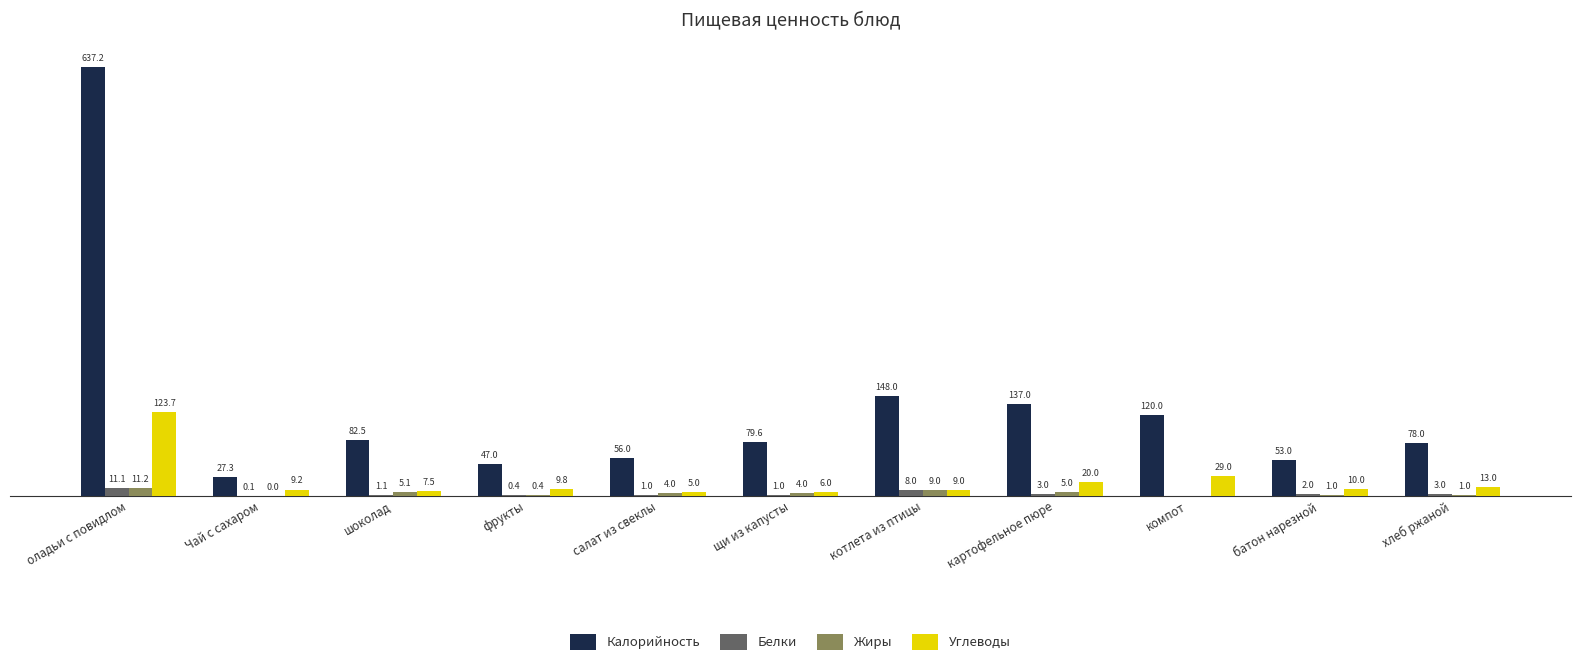

Where does the Жиры series first go above 4?

оладьи с повидлом